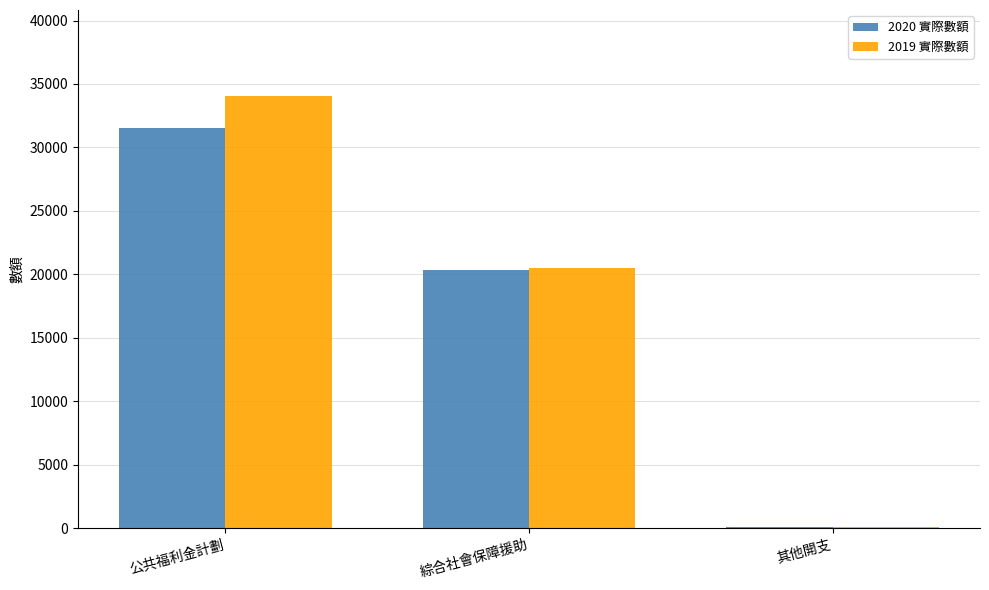

What is the highest value of the 2020 實際數額 series?

31513